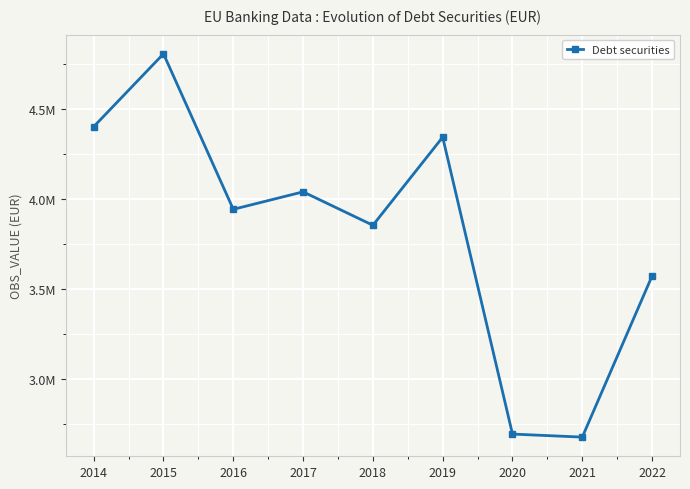

The chart shows a value of 1242009.9 at 2018. True or false?

False